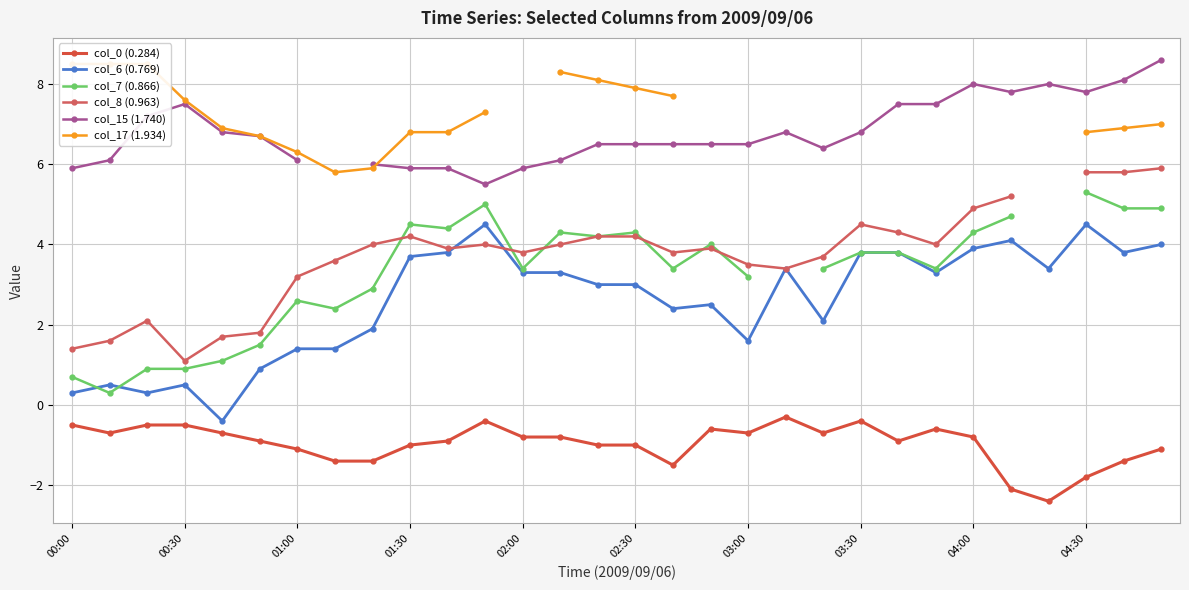

What is the value of the col_17 (1.934) point at the 12th from the left?

7.3